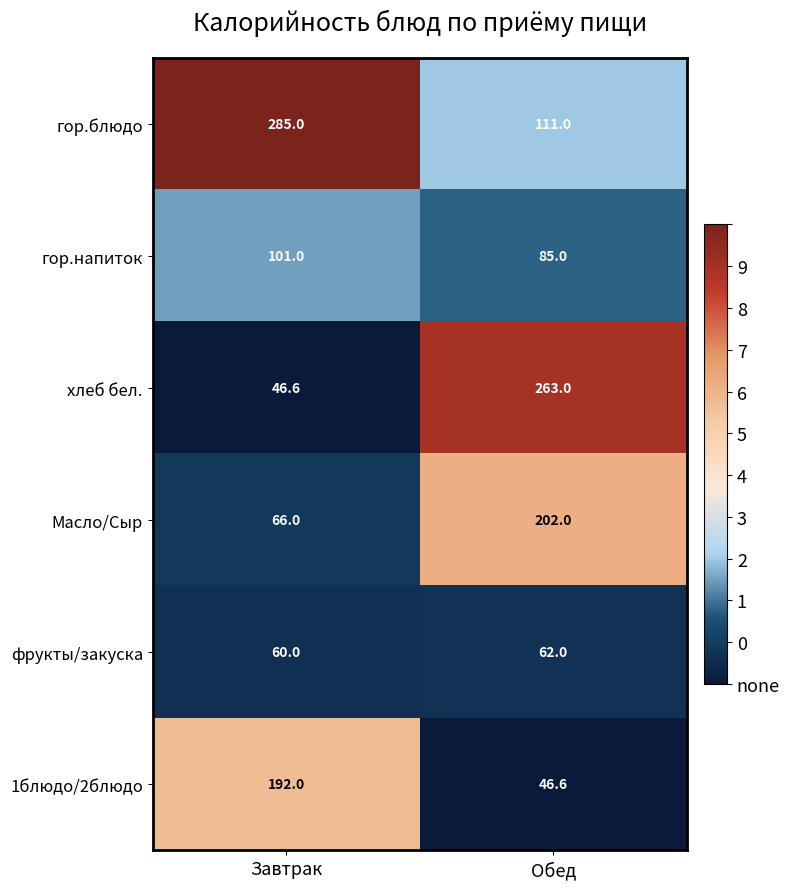

What is the maximum value shown in the chart?

285.0